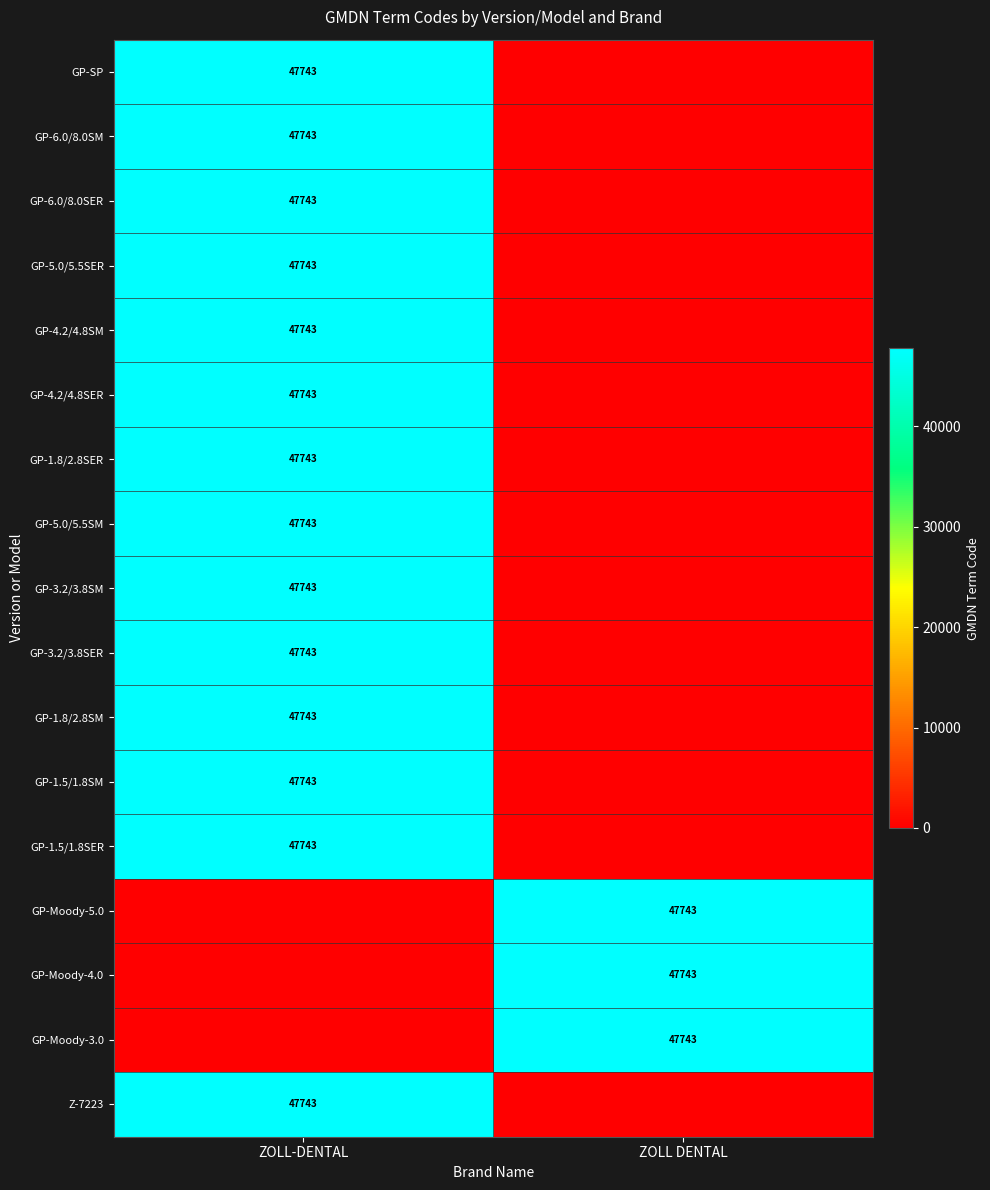

The GP-1.8/2.8SM series shows 47743 at ZOLL-DENTAL. True or false?

True